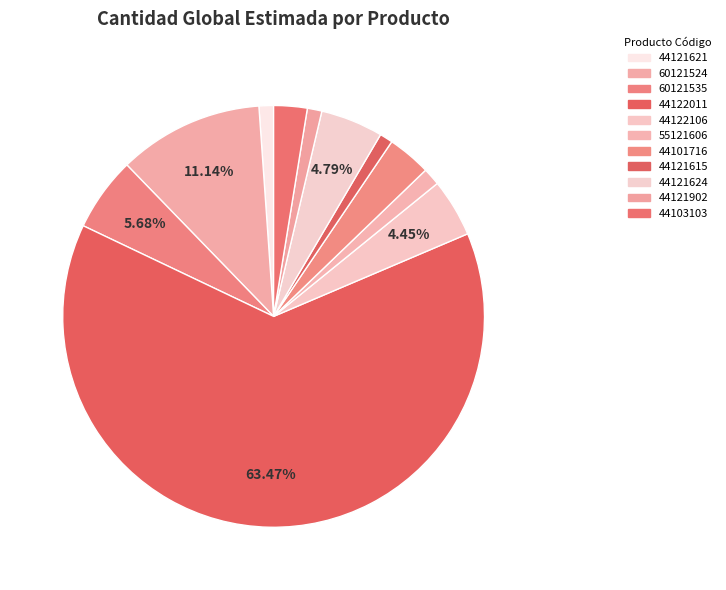

Count the number of slices in the pie.

11